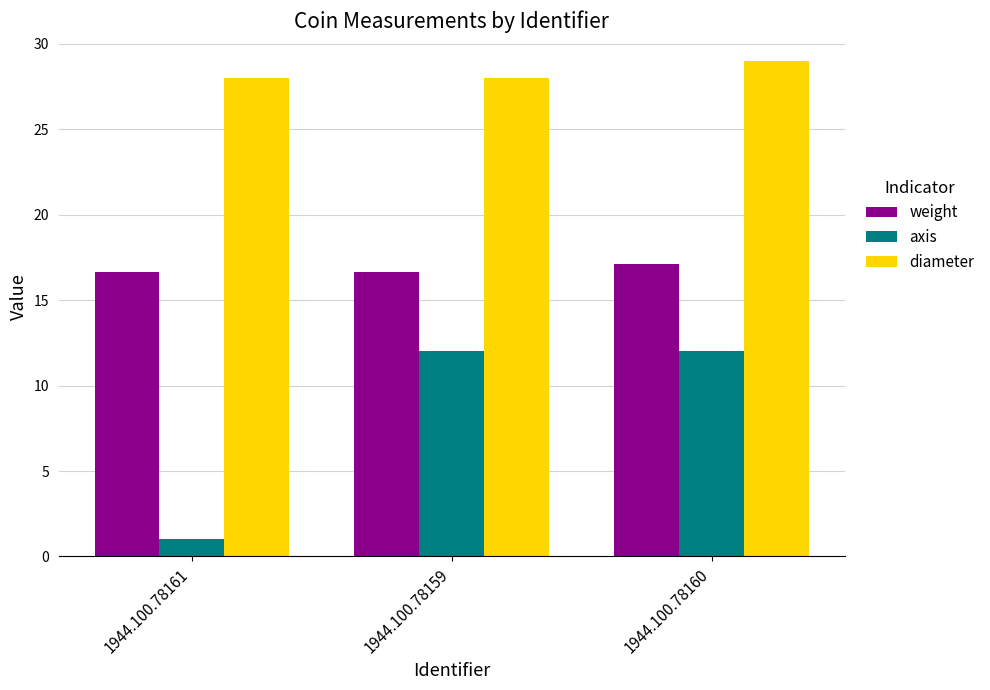

Rank the series at 1944.100.78159 from lowest to highest value.

axis, weight, diameter